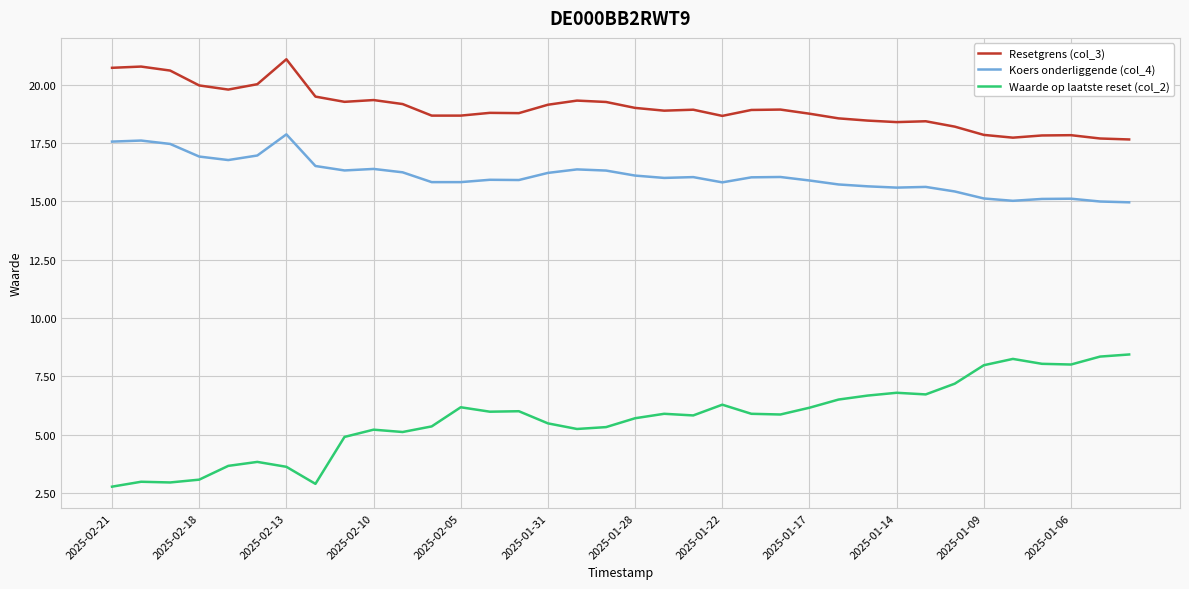

What is the difference between the maximum and minimum values in the Resetgrens (col_3) series?

3.4